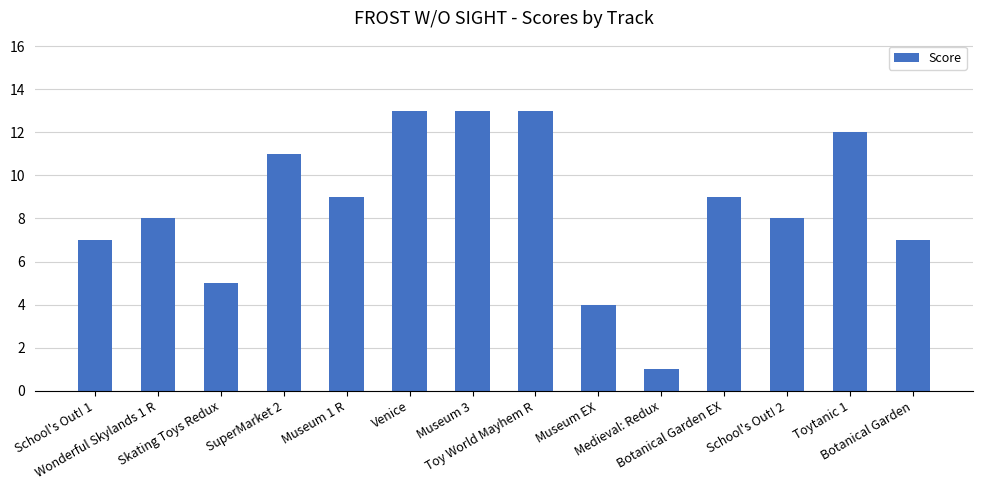

What is the greatest value displayed?

13